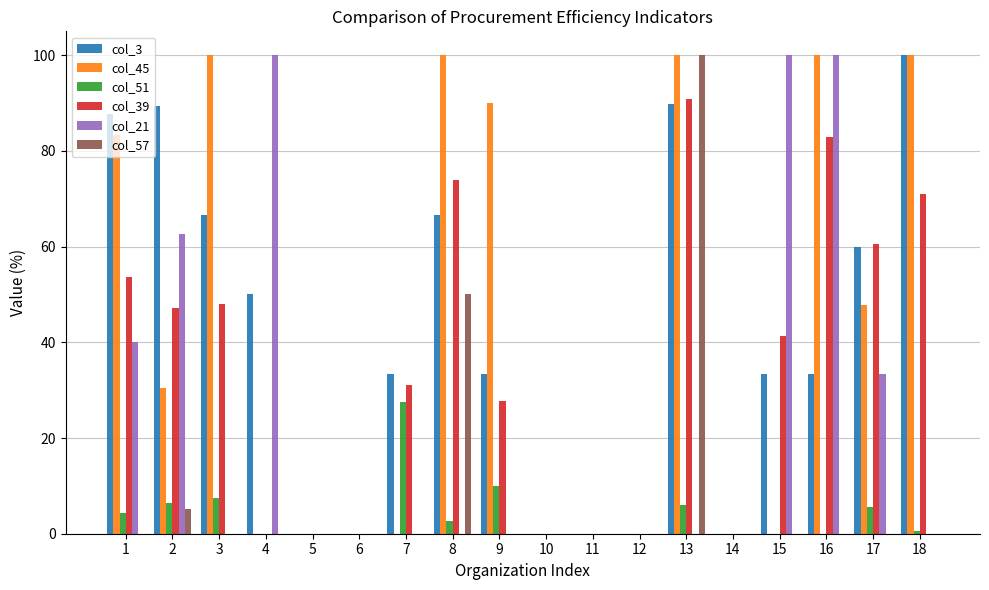

At which label is col_57 closest to 50?

8